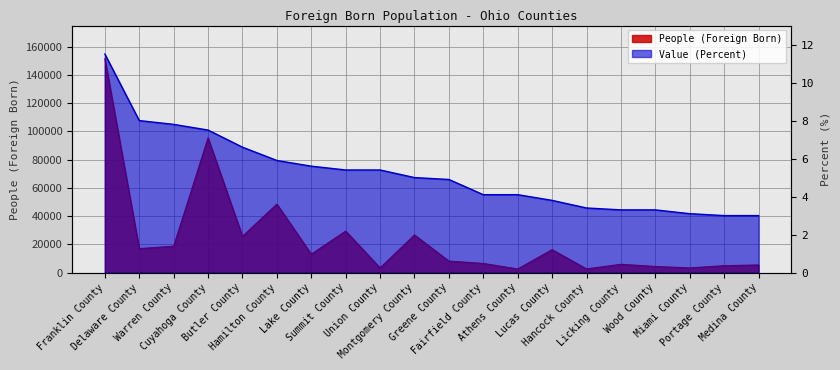

True or false: Value (Percent) and People (Foreign Born) cross at least once.

True